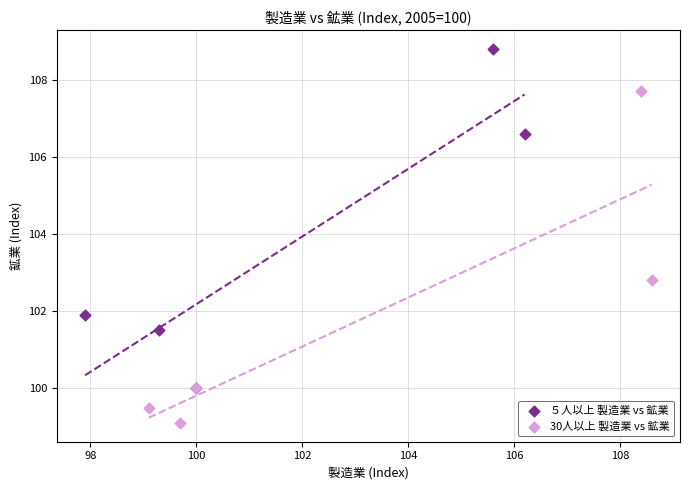

Which series reaches the minimum Y coordinate?

30人以上 製造業 vs 鉱業